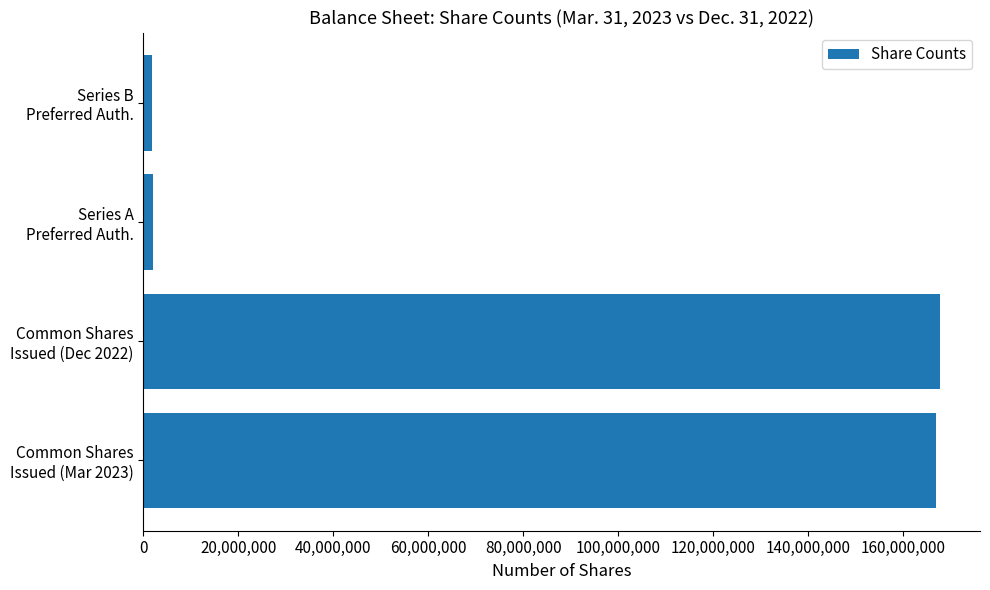

What is the difference between the second highest and minimum values?

165216765